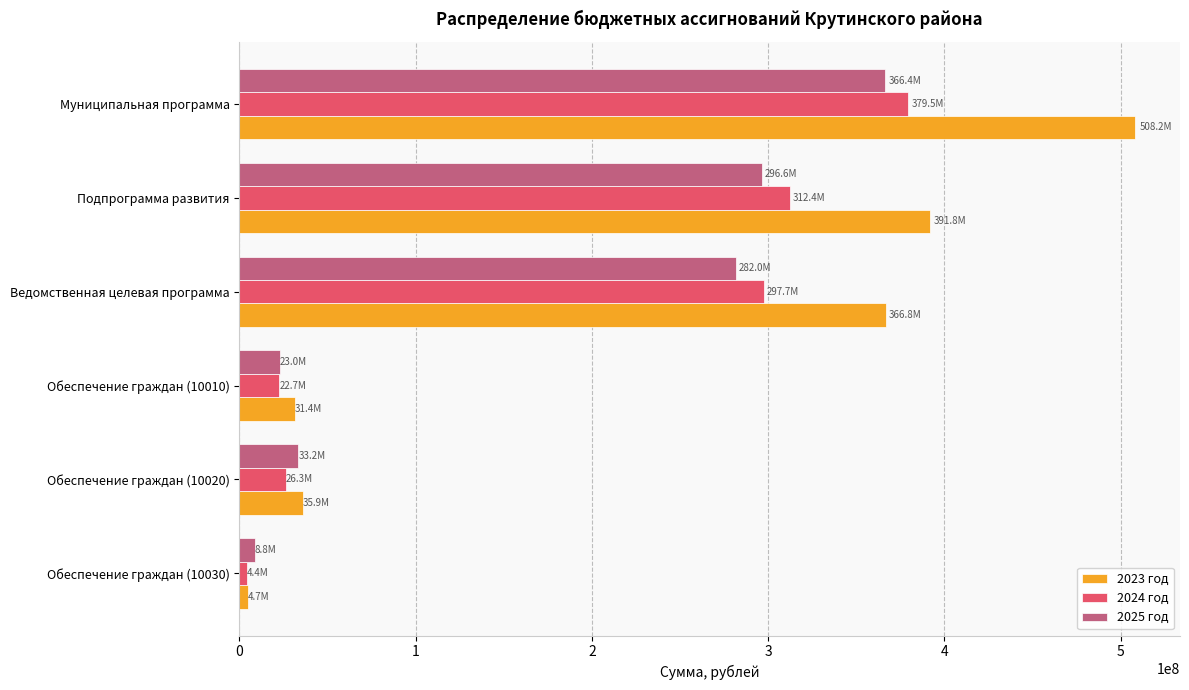

What is the difference between the maximum and second lowest values in the 2024 год series?

356879958.7